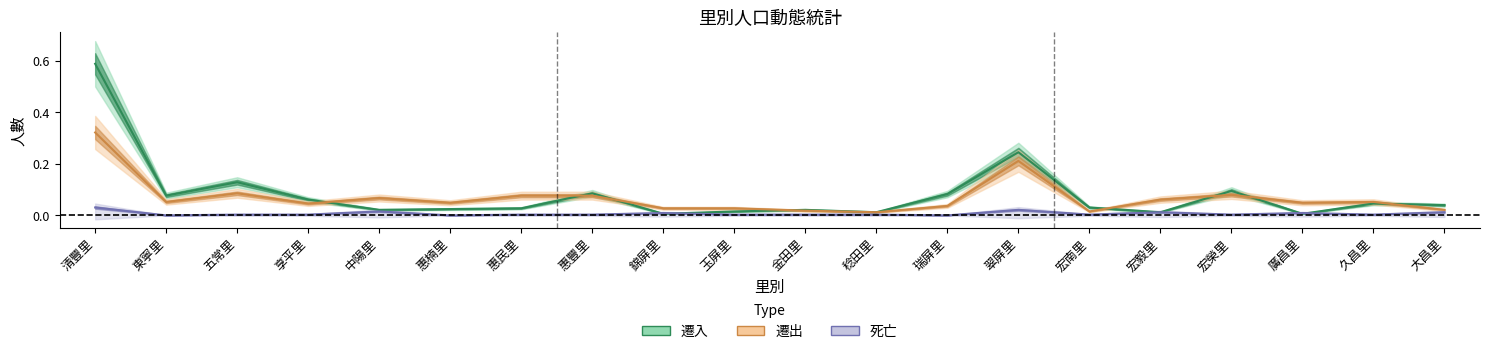

Count the number of data series in this chart.

3